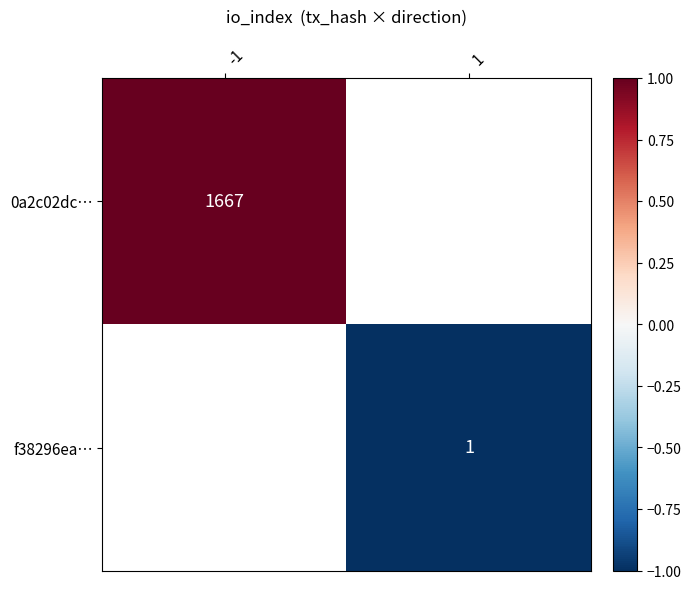

The 0a2c02dc… series shows 1667 at -1. True or false?

True